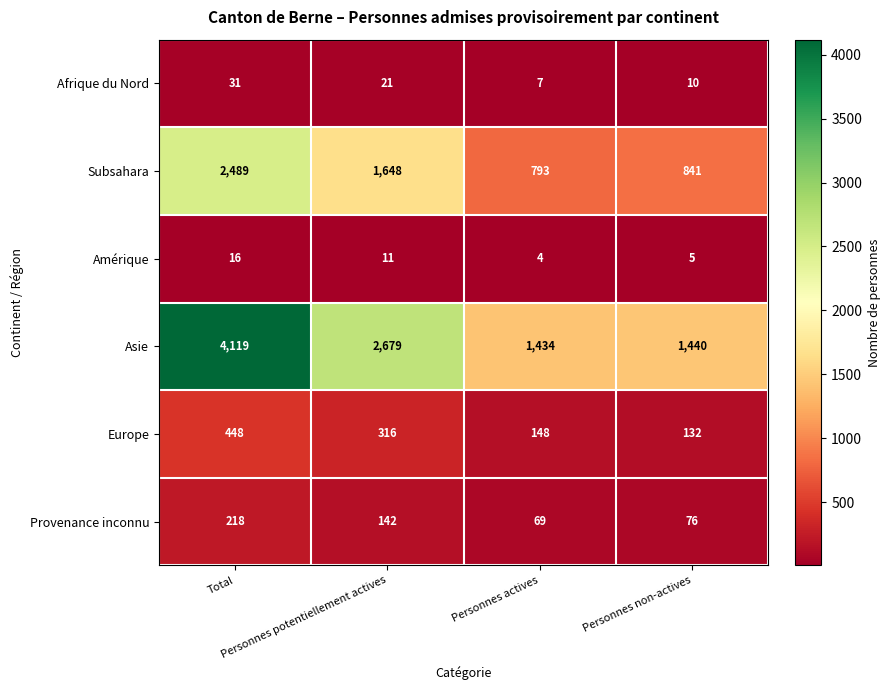

At how many categories does at least one series exceed 1606?

2